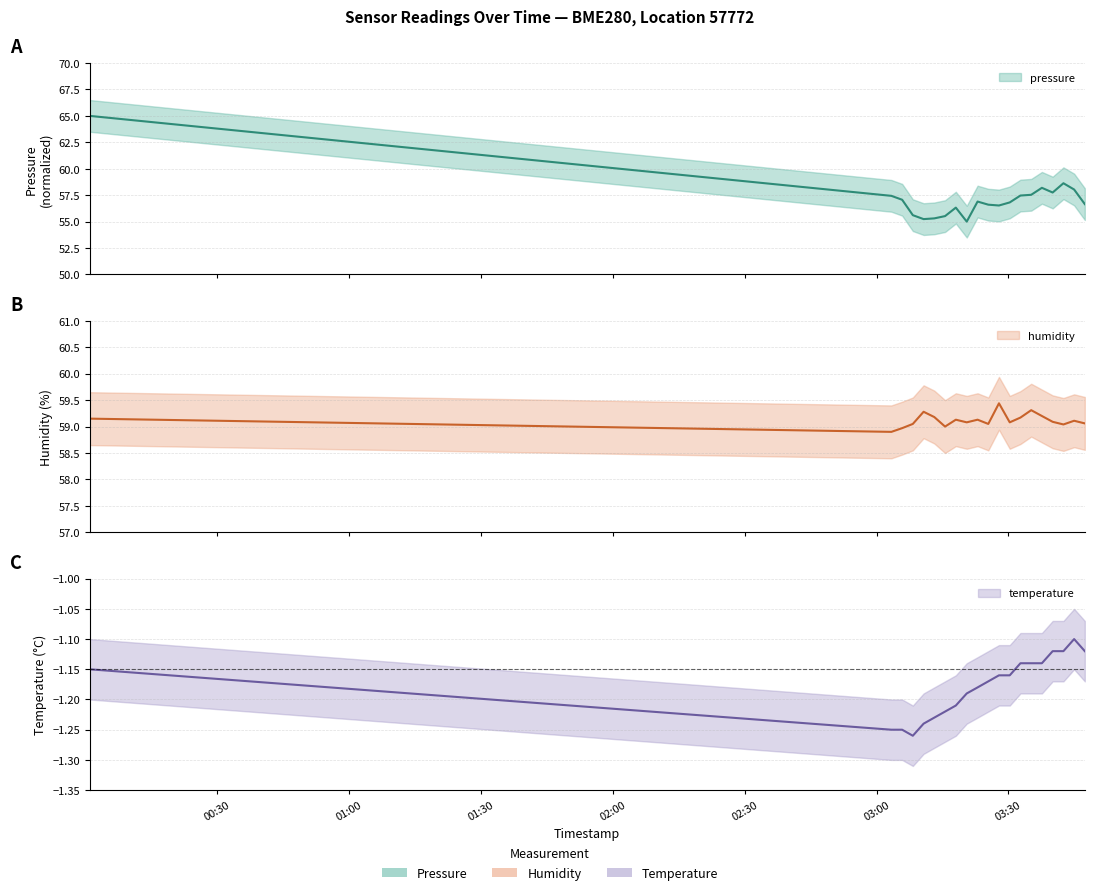

What is the value of the temperature point at the 1st from the left?

-1.1